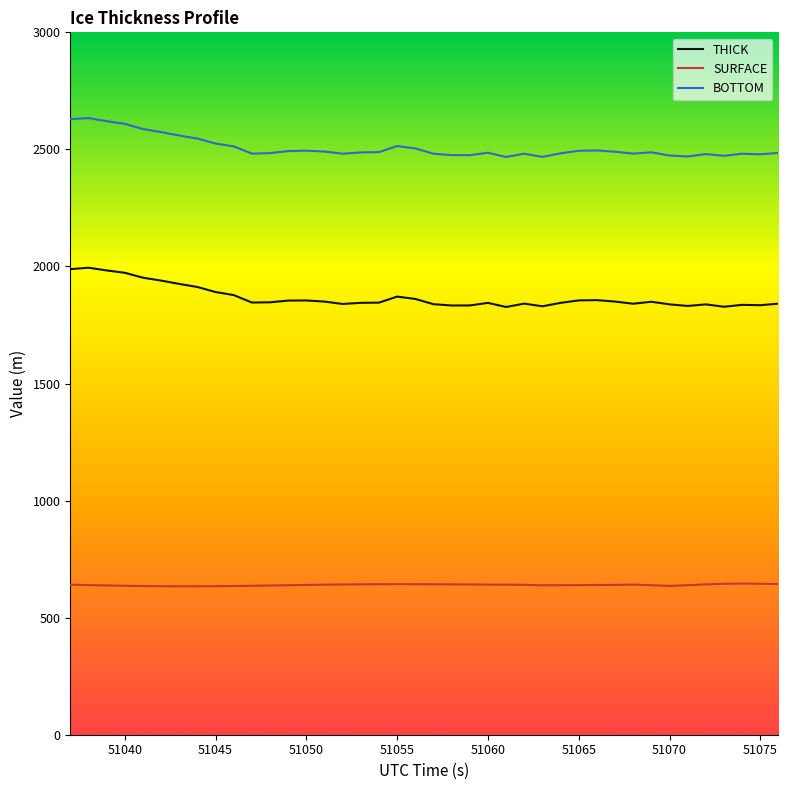

What is the minimum value shown in the chart?

633.9